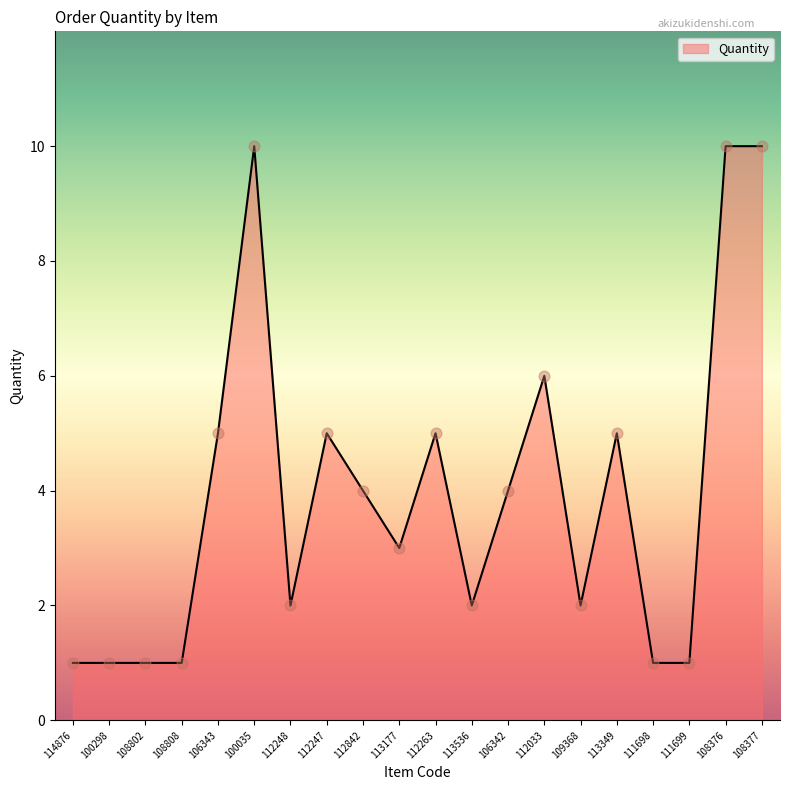

What is the change in value from 100298 to 106343?

+4